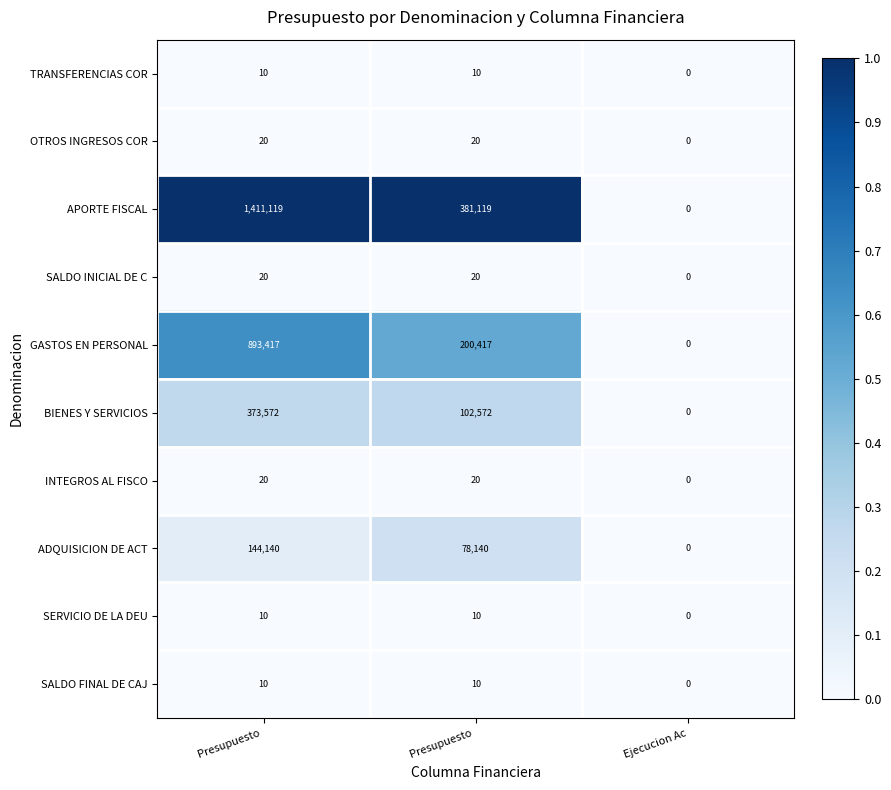

Rank the series by their maximum value, from lowest to highest.

TRANSFERENCIAS COR, SERVICIO DE LA DEU, SALDO FINAL DE CAJ, OTROS INGRESOS COR, SALDO INICIAL DE C, INTEGROS AL FISCO, ADQUISICION DE ACT, BIENES Y SERVICIOS, GASTOS EN PERSONAL, APORTE FISCAL